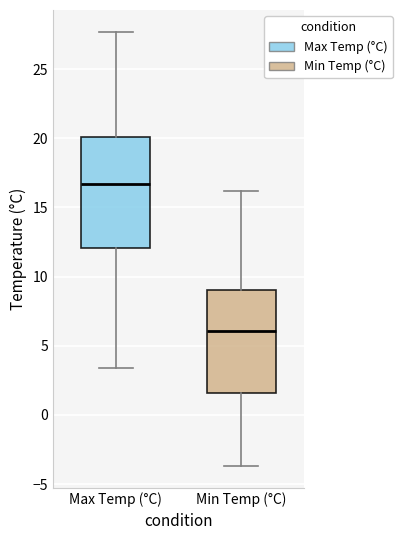

Which box is the tallest, from its lower edge to its upper edge?

Max Temp (°C)